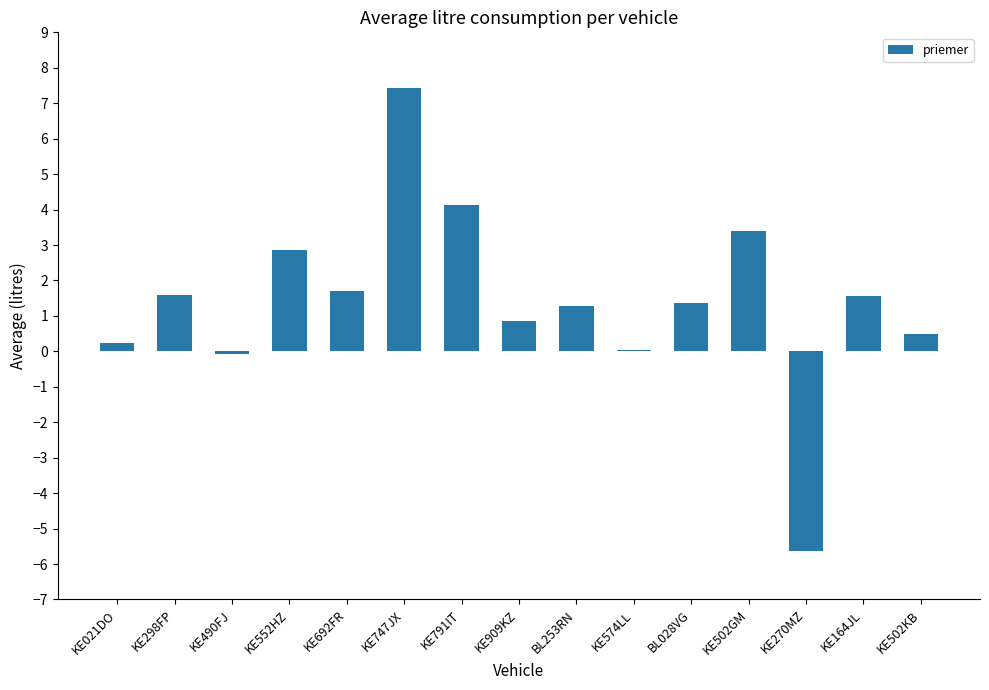

What is the change in value from KE298FP to KE574LL?

-1.6